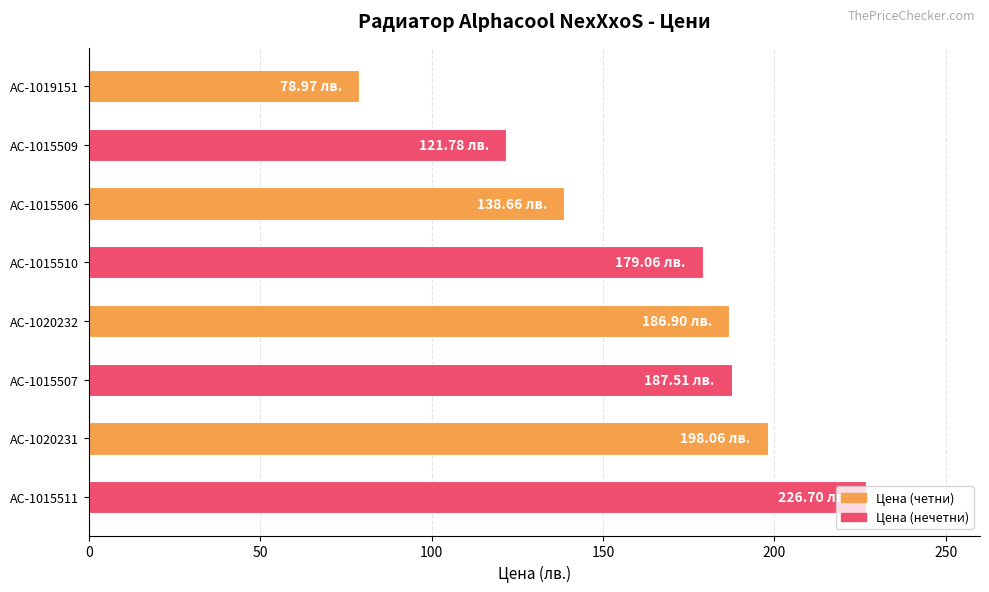

What is the sum of all values?

1317.6